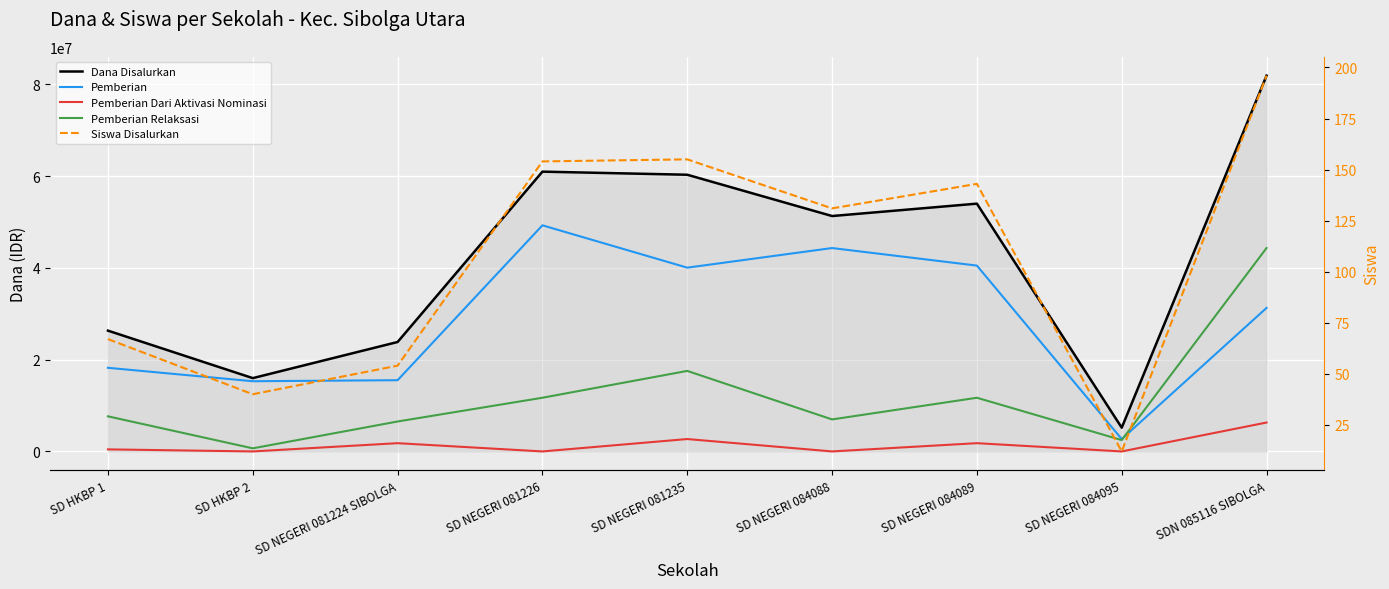

The Pemberian series shows 5519868 at SD HKBP 2. True or false?

False